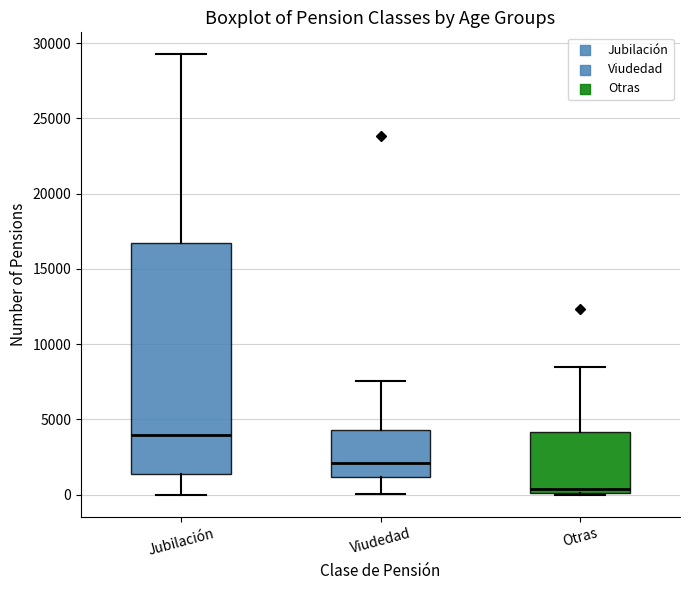

Reading left to right, read every box against the y-axis: the position of its median line, the range the box covers, and the ends of its whiskers. The values are not printed on the chart, so give them approximately, as read against the axis.

Jubilación: median 4000, box 1500 to 16500, whiskers 0 to 29000
Viudedad: median 2000, box 1000 to 4500, whiskers 0 to 7500
Otras: median 500, box 0 to 4000, whiskers 0 to 8500